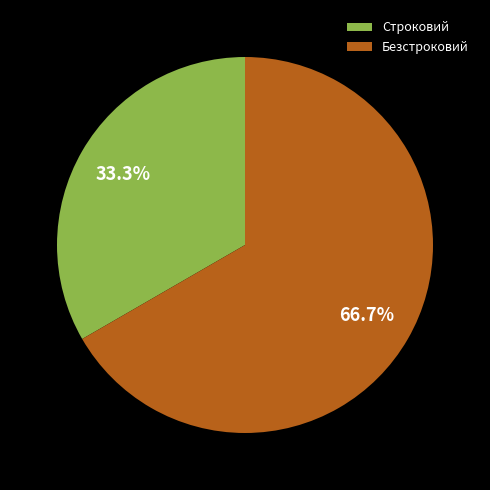

Which has a higher value, Строковий or Безстроковий?

Безстроковий